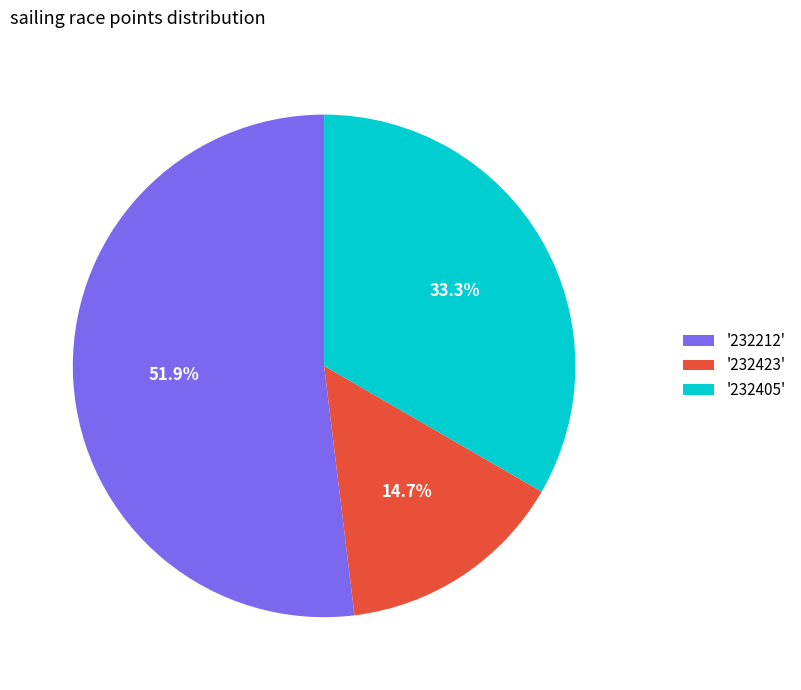

How many slices are in this pie chart?

3